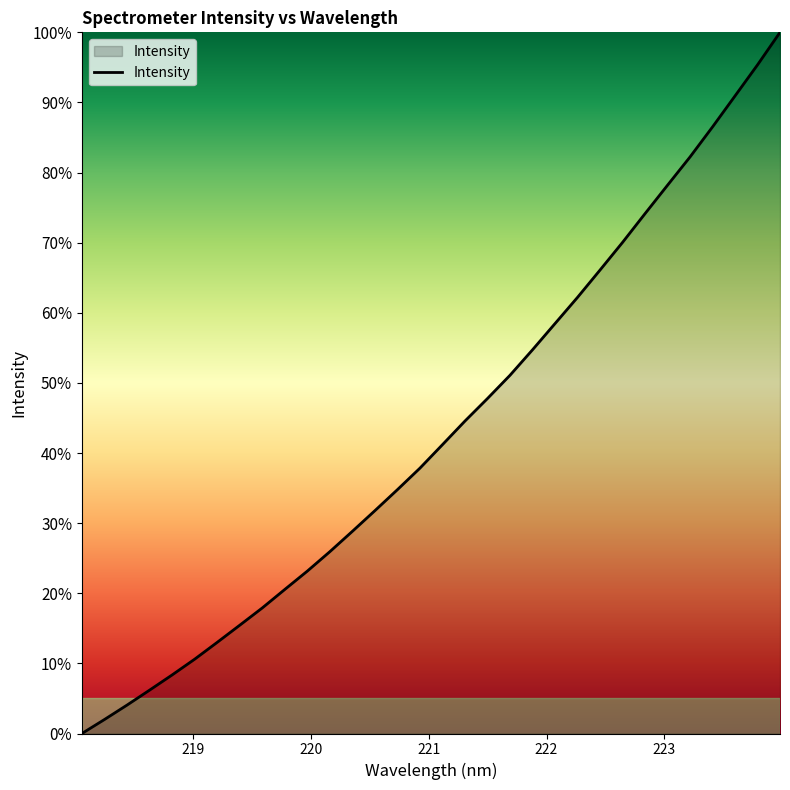

Reading left to right, extract all data points from this chart.

0.0	2.0	4.1	6.2	8.3	10.6	13.0	15.4	17.9	20.5	23.2	25.9	28.8	31.8	34.8	37.8	41.2	44.6	47.8	51.1	54.7	58.5	62.2	66.1	70.0	74.1	78.2	82.2	86.5	90.9	95.4	100.0